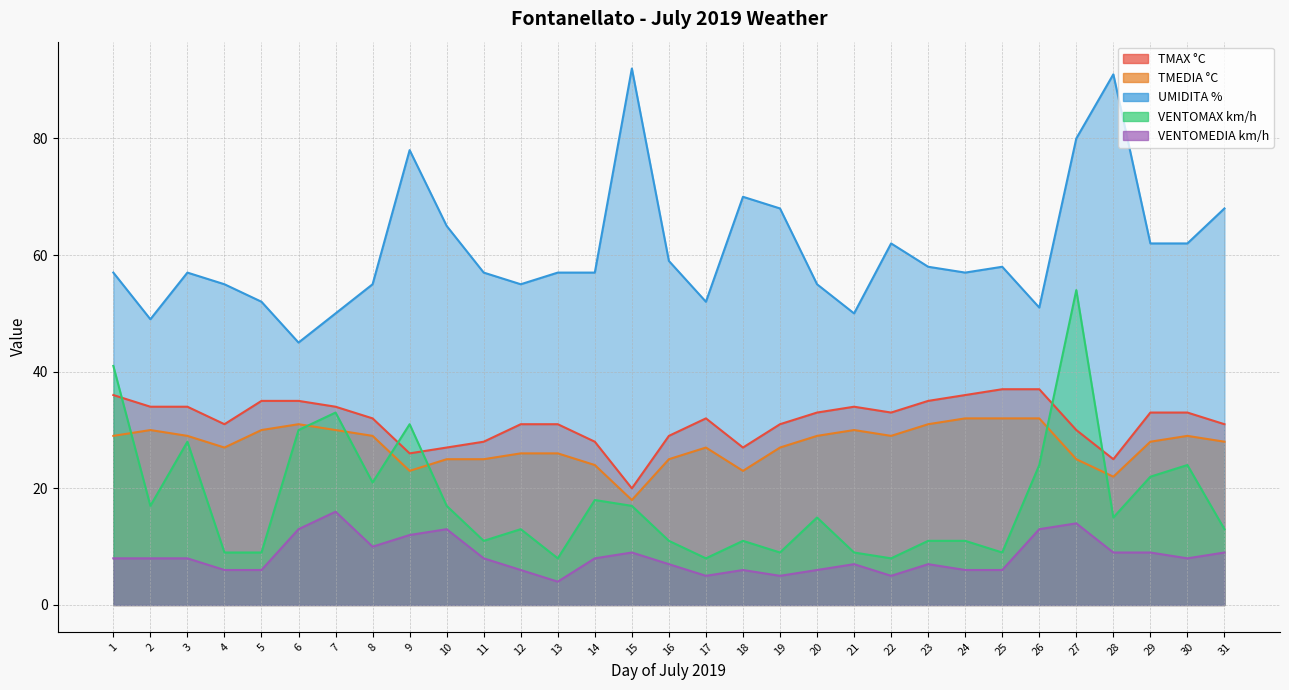

What is the minimum value for UMIDITA %?

45